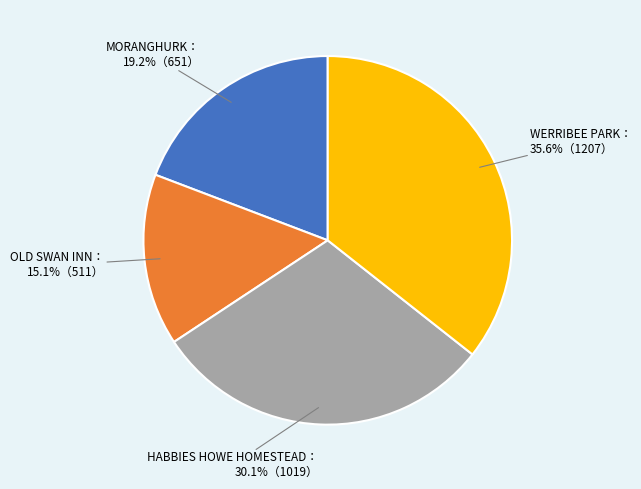

Count the number of slices in the pie.

4